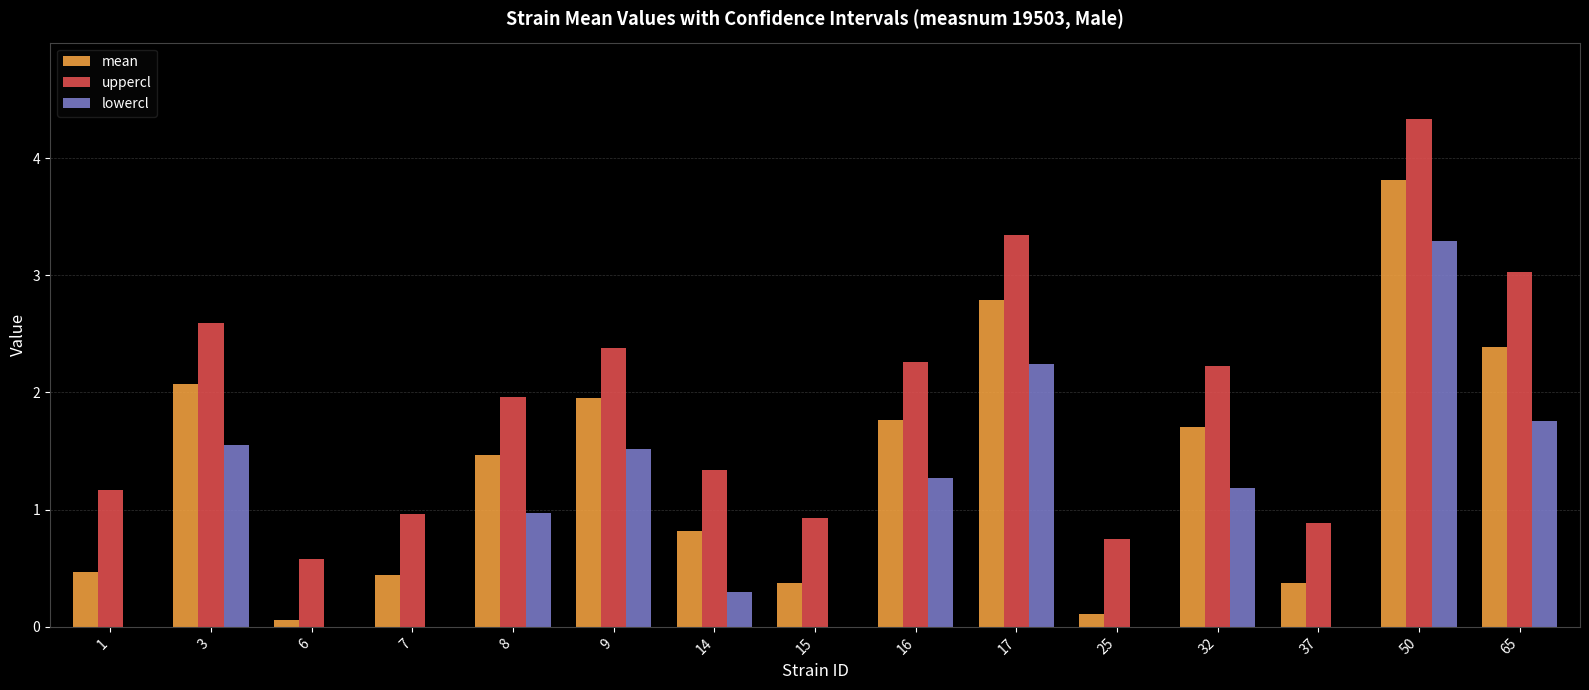

Is it true that uppercl equals 2.0 at 1?

False